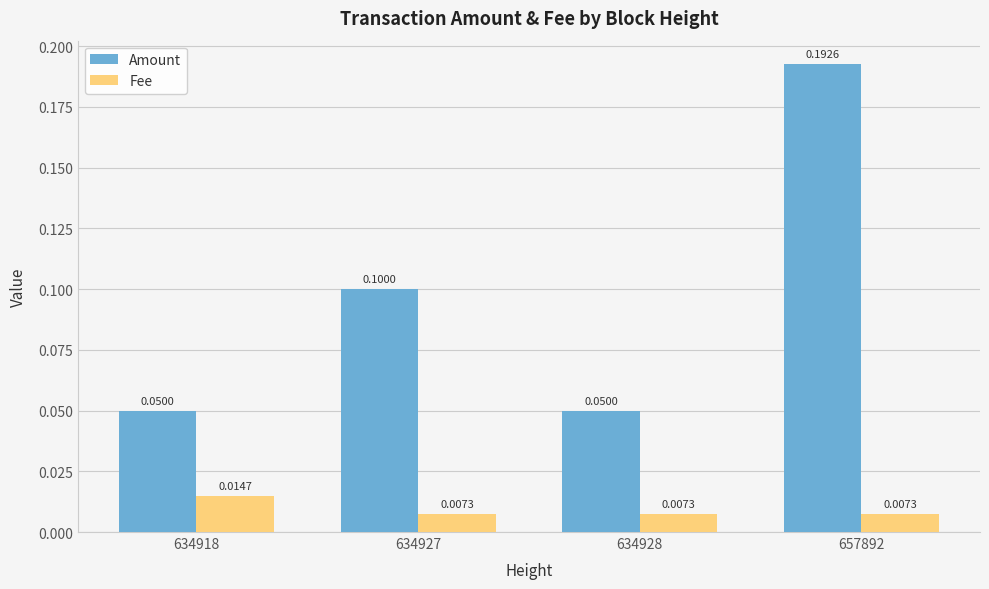

List the series in order of their overall mean, lowest first.

Fee, Amount